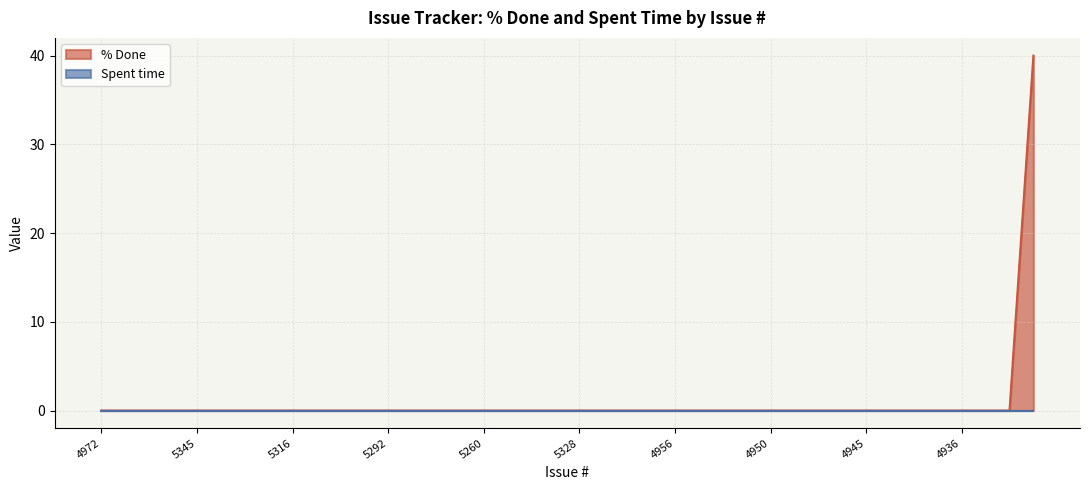

Reading left to right, transcribe all the data shown in this chart.

4972=0	5000=0	4993=0	5331=0	5345=0	5326=0	5318=0	5317=0	5316=0	5312=0	5303=0	5301=0	5292=0	5291=0	5350=0	5349=0	5260=0	5258=0	5255=0	5225=0	5328=0	4960=0	4959=0	4958=0	4956=0	4954=0	4952=0	4951=0	4950=0	4949=0	4948=0	4947=0	4945=0	4943=0	4940=0	4937=0	4936=0	4872=0	5306=0	5327=40